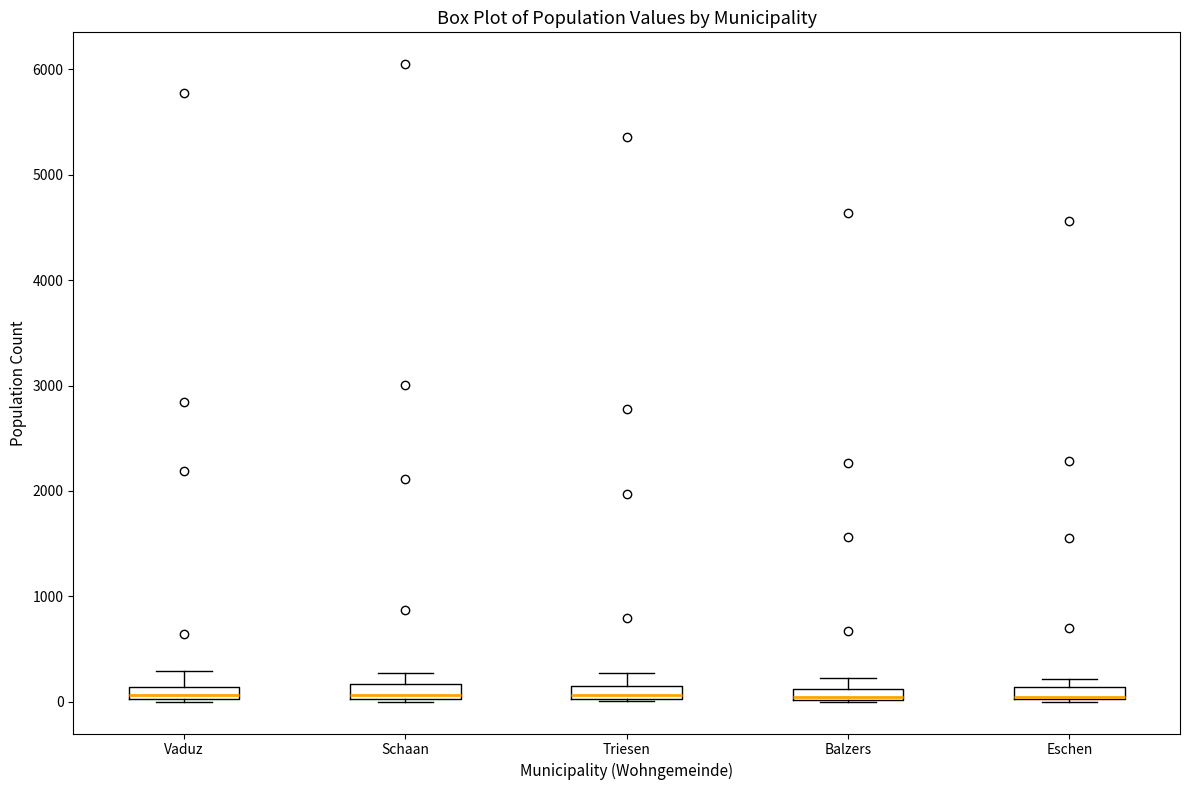

Where does the upper whisker of the box for Triesen end on the y-axis? The values are not printed on the chart, so give them approximately, as read against the axis.

300